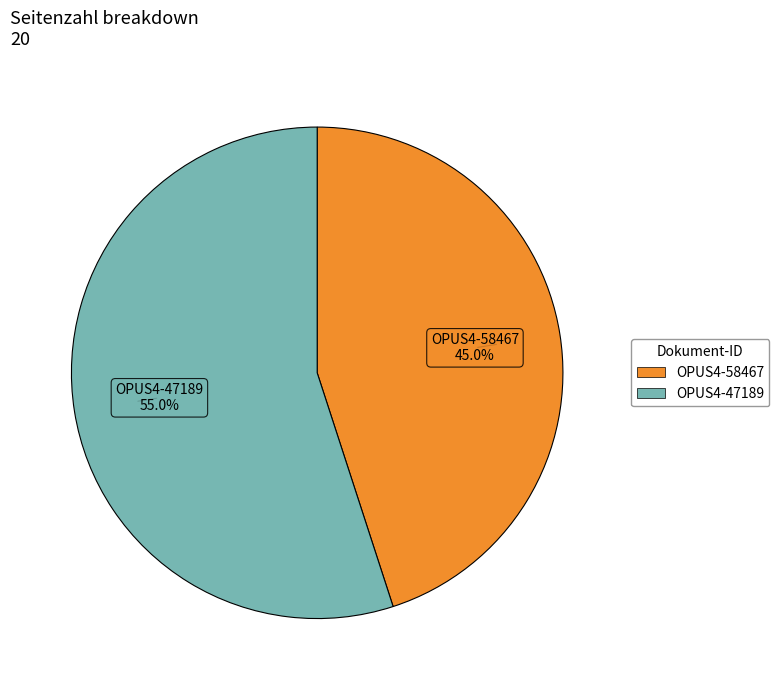

To the nearest percent, what is the difference between the largest and smallest slice percentages?

10%